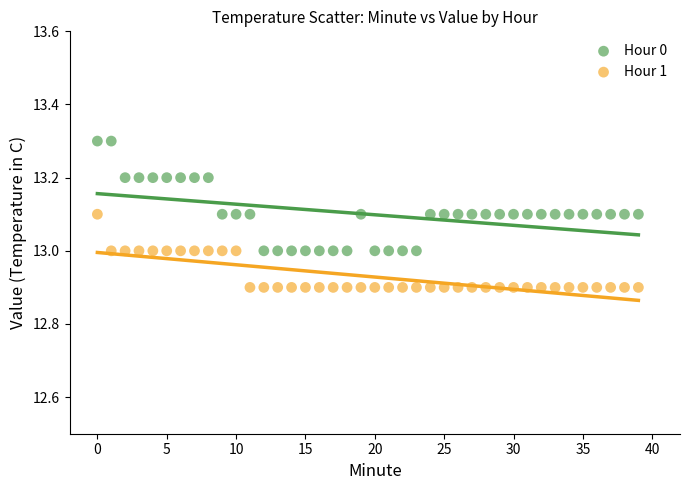

Across all data points, what is the range of Y values (max minus min)?

0.4